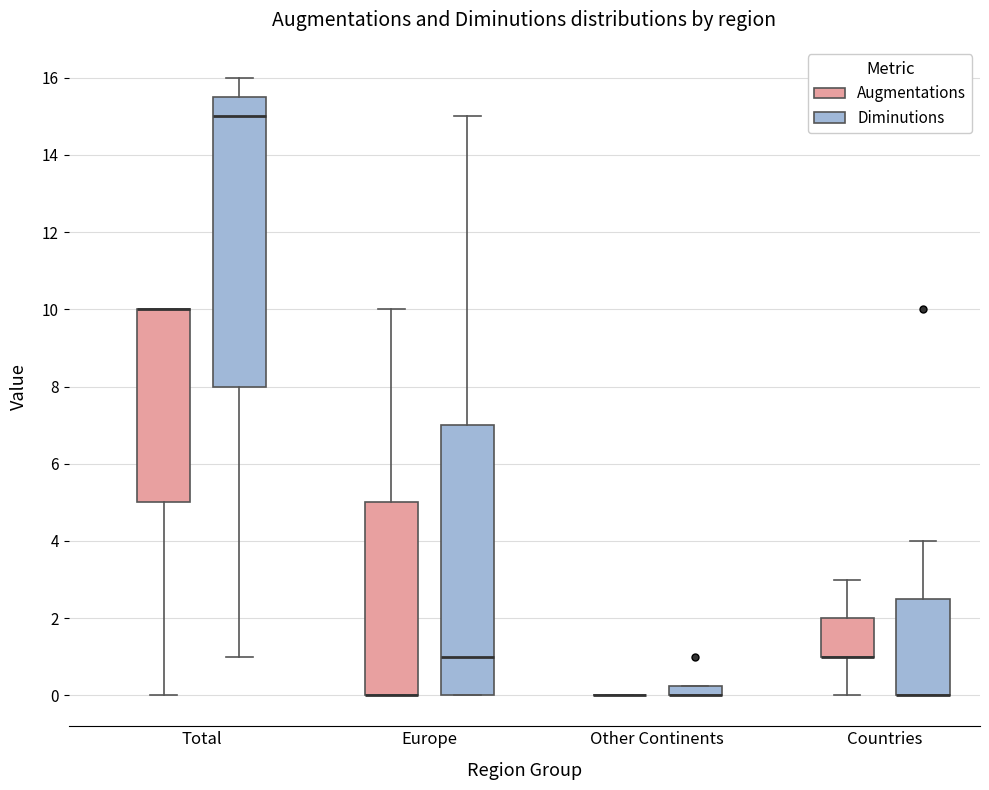

Comparing the boxes themselves (not the whiskers), which one is the tallest?

Total (Diminutions)